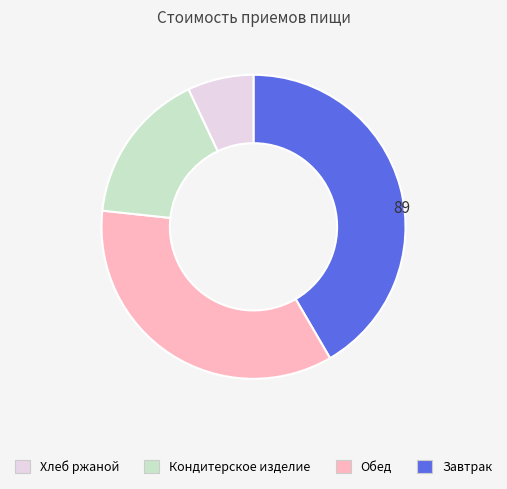

Is there any slice that represents more than half of the pie?

No